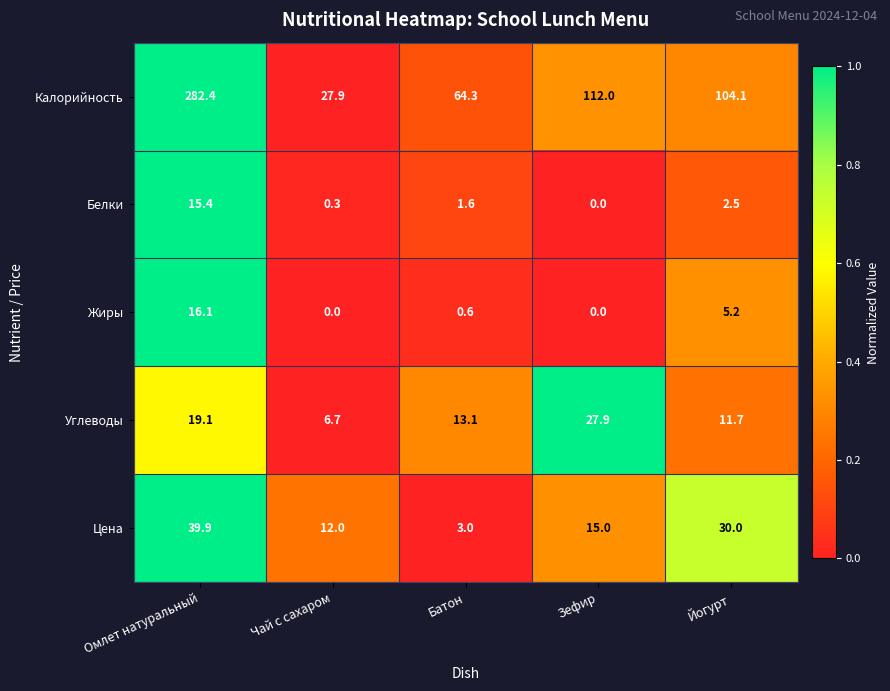

What is the average value of the Жиры series?

4.4